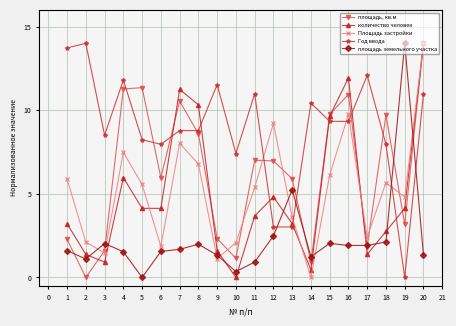

Is it true that Год ввода equals 2.3 at 8?

False